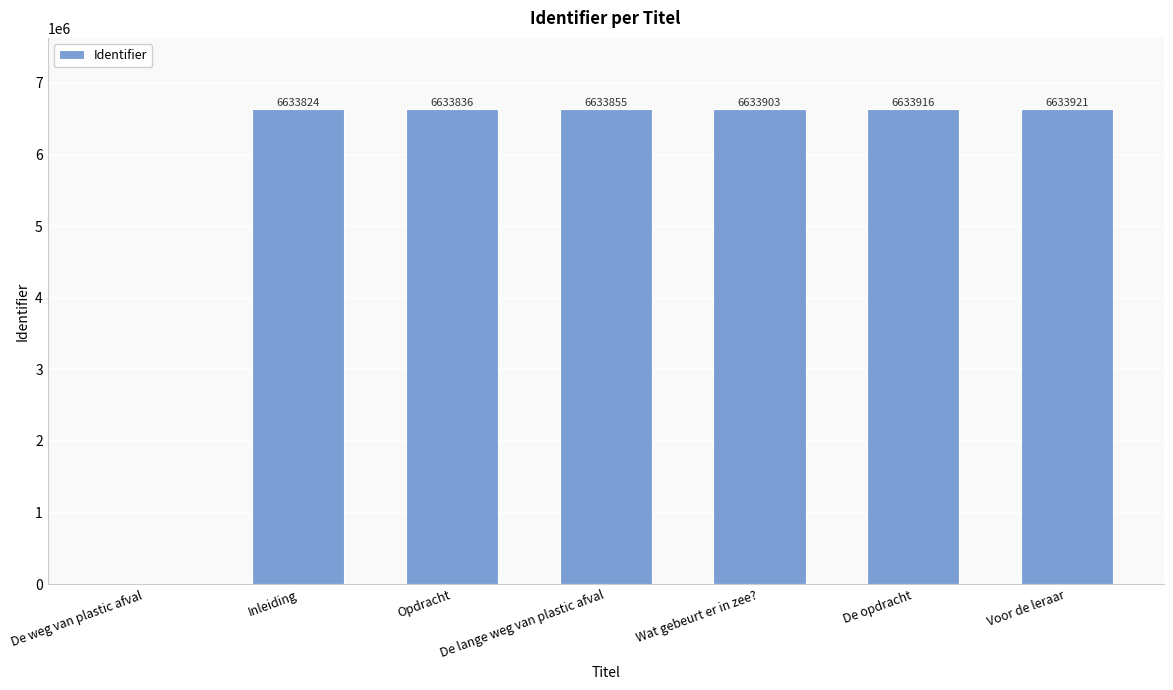

Which category has the highest value across all series?

Voor de leraar